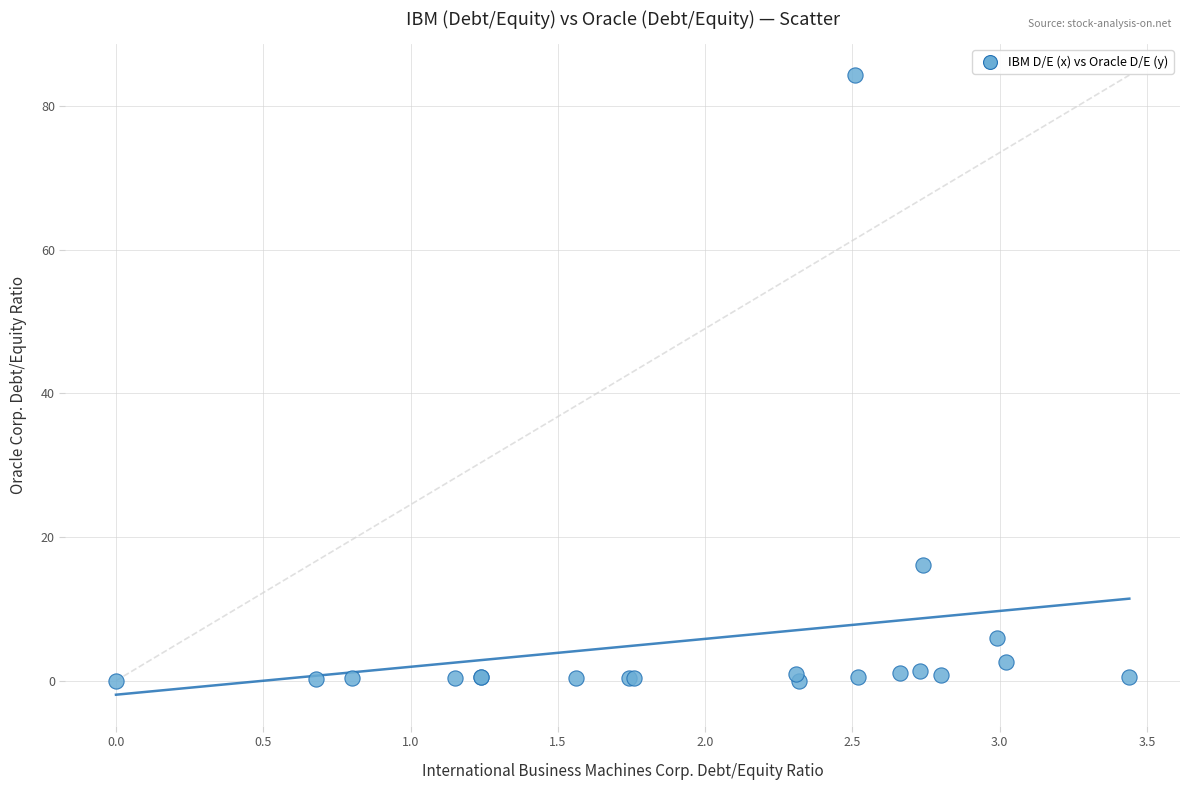

What Y value in the scatter plot is closest to 42?

16.1